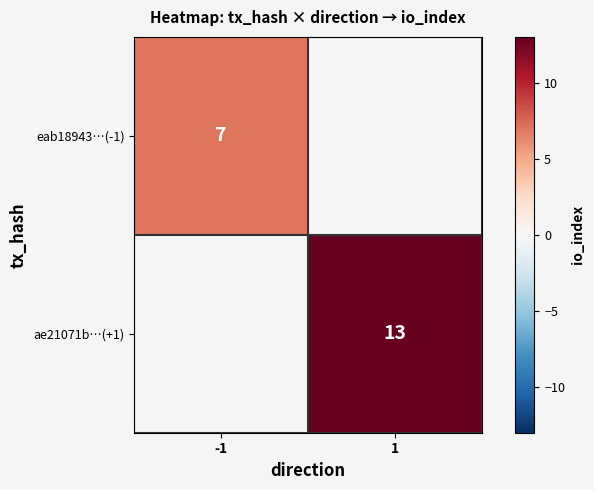

The ae21071b…(+1) series shows 6 at 1. True or false?

False